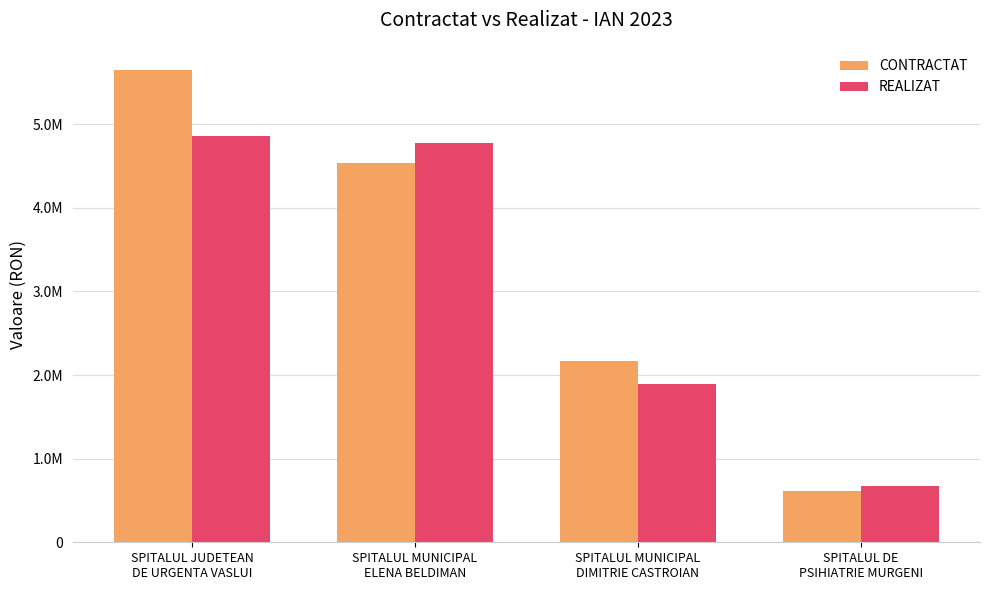

At which category is the sum across all series the highest?

SPITALUL JUDETEAN
DE URGENTA VASLUI